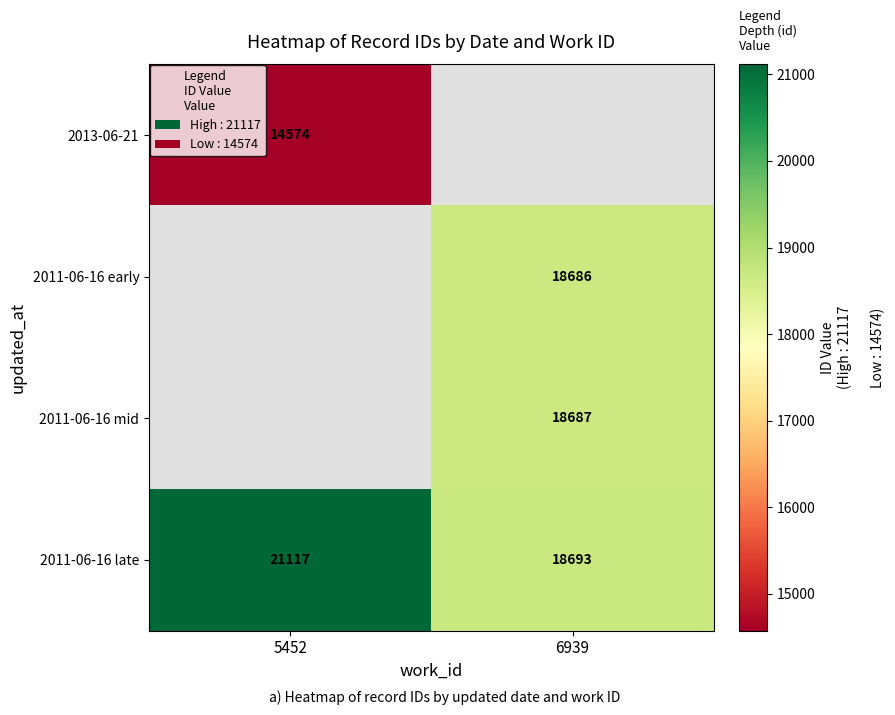

What is the average value of the 2011-06-16 late series?

19905